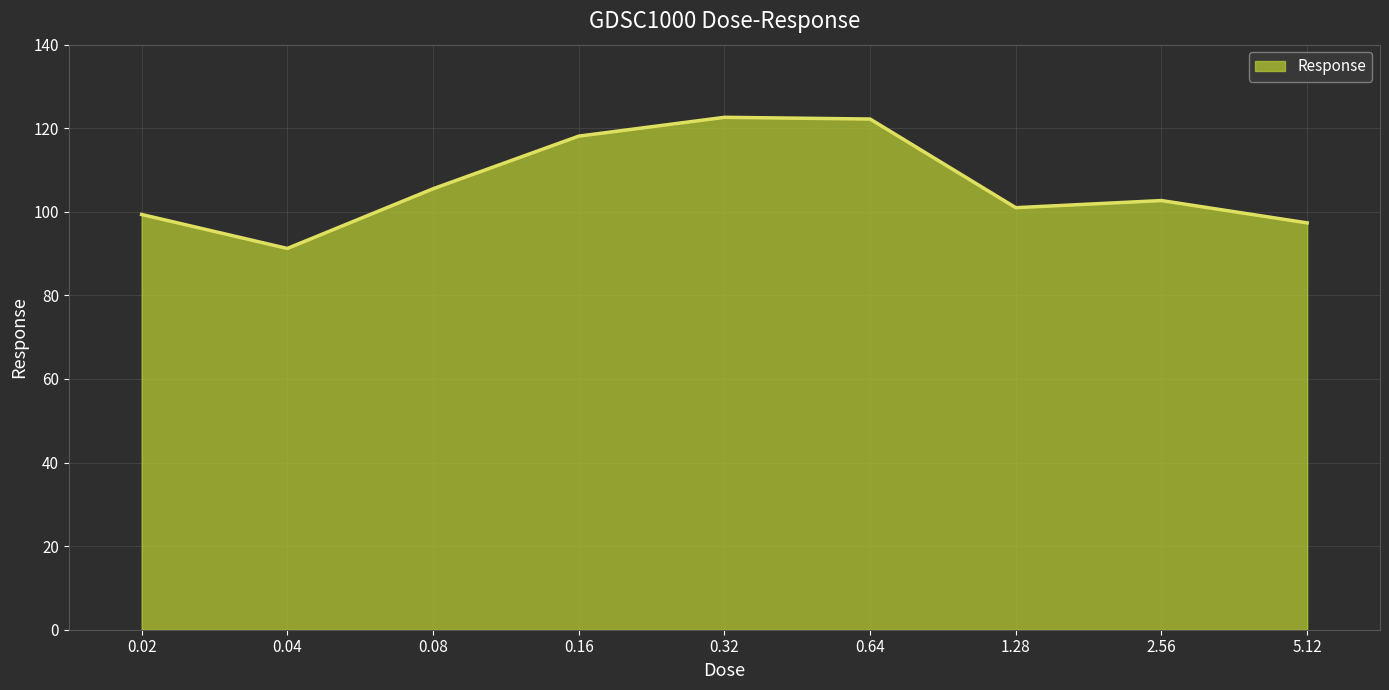

What position from the right is 0.32?

5